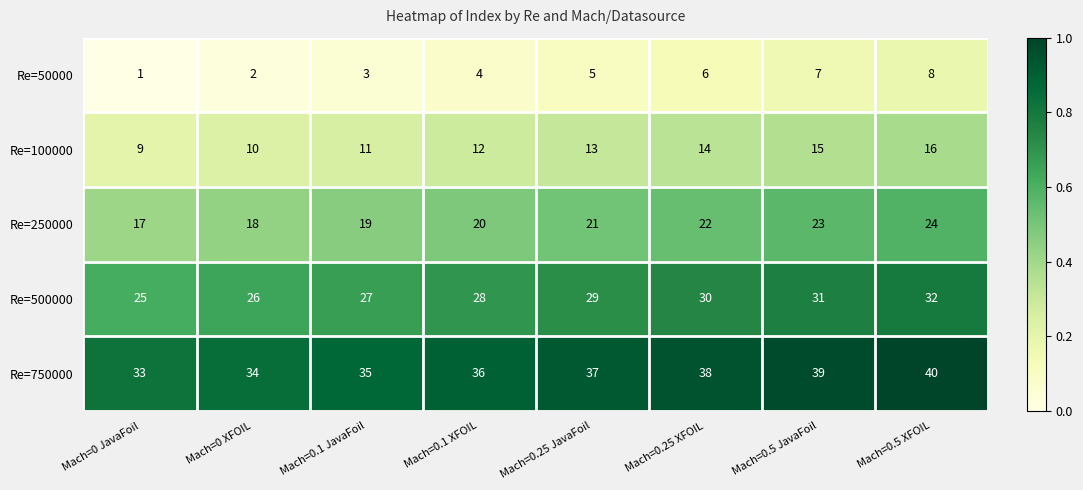

True or false: Re=750000 has a value of 11 at Mach=0.1 XFOIL.

False